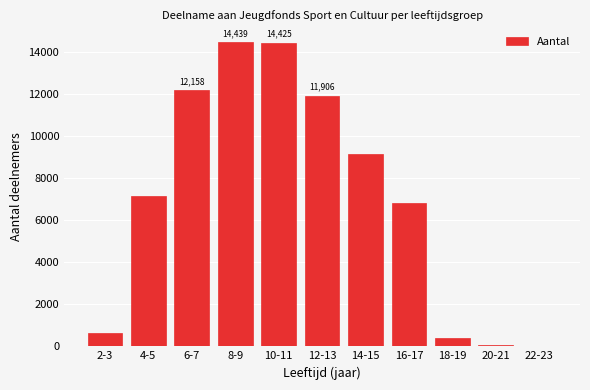

Is it true that the value at 10-11 is 19453?

False